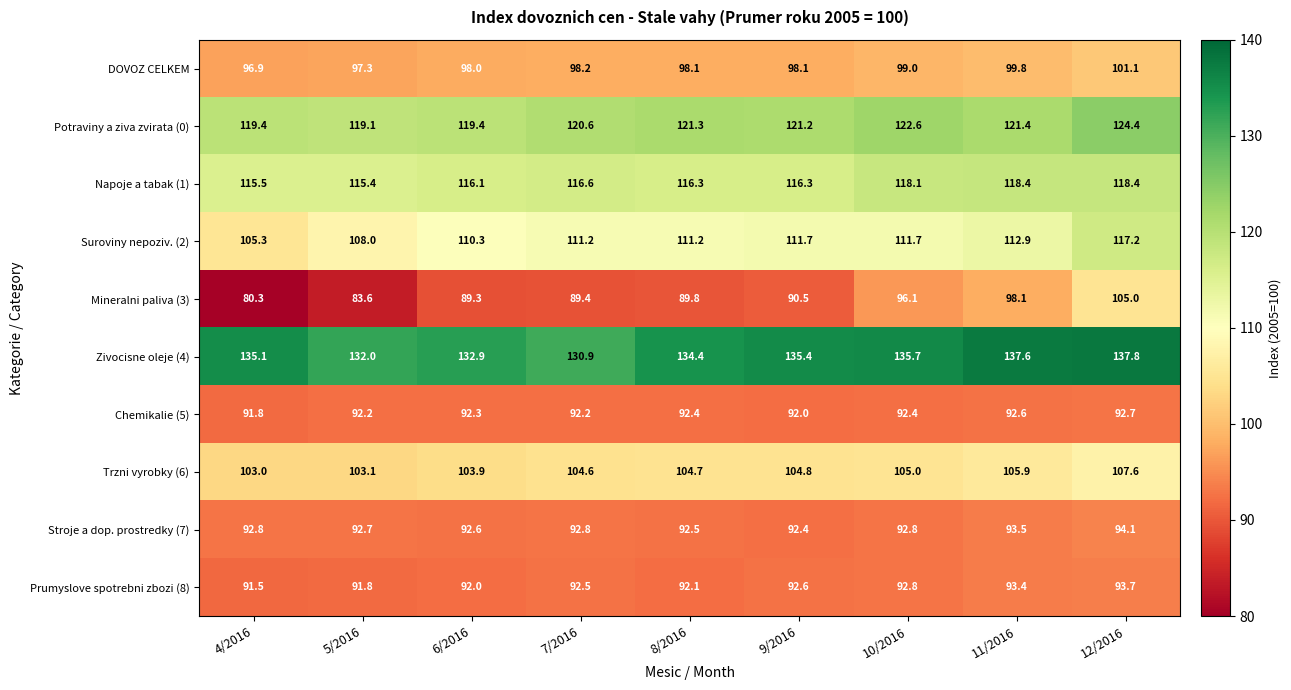

At which label does DOVOZ CELKEM reach its minimum?

4/2016